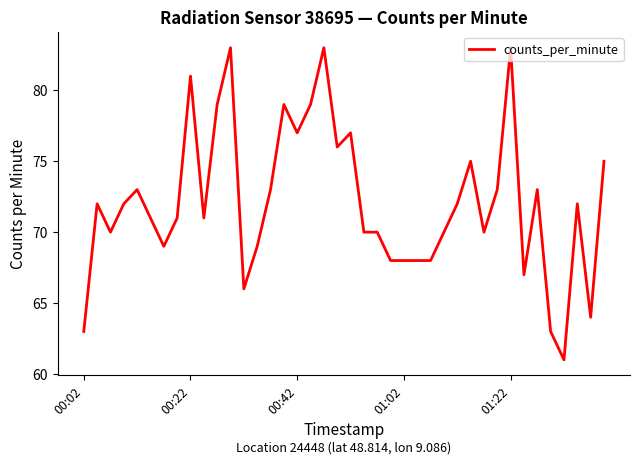

What is the greatest value displayed?

83